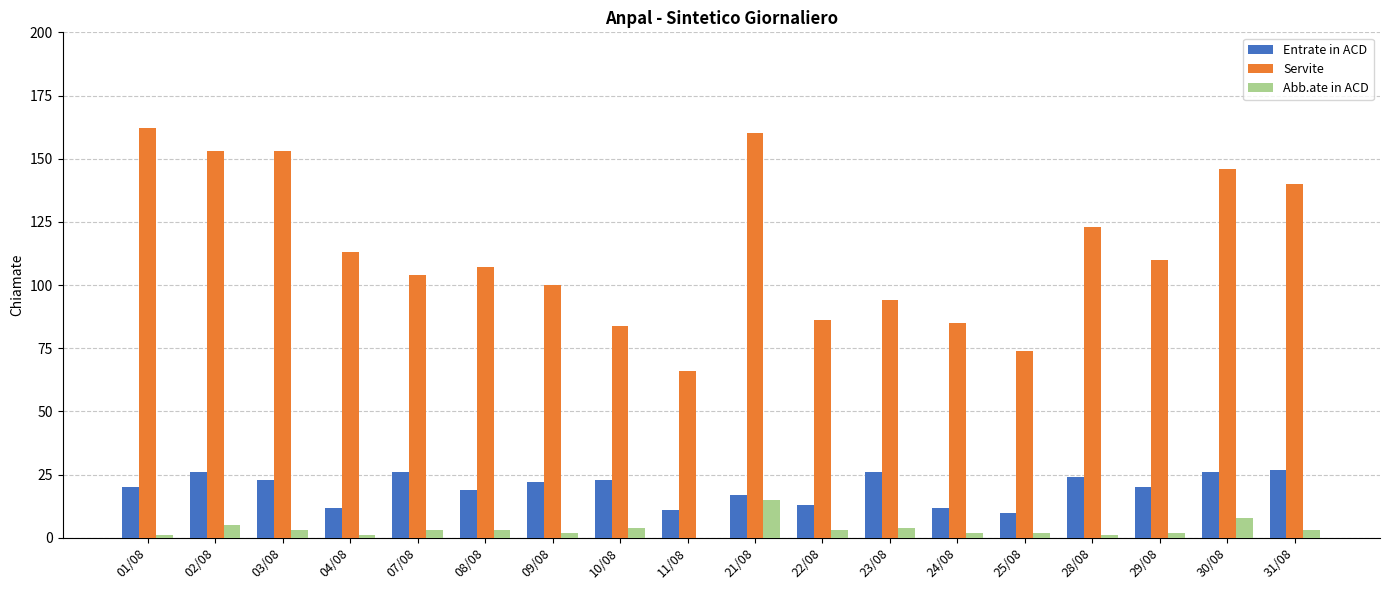

Which series has the largest range (max minus min)?

Servite